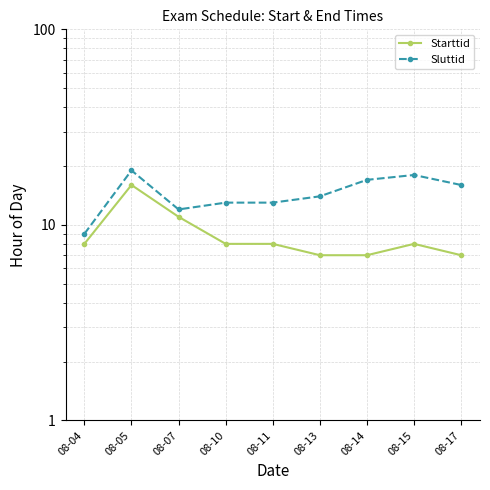

How many categories are shown in the chart?

9